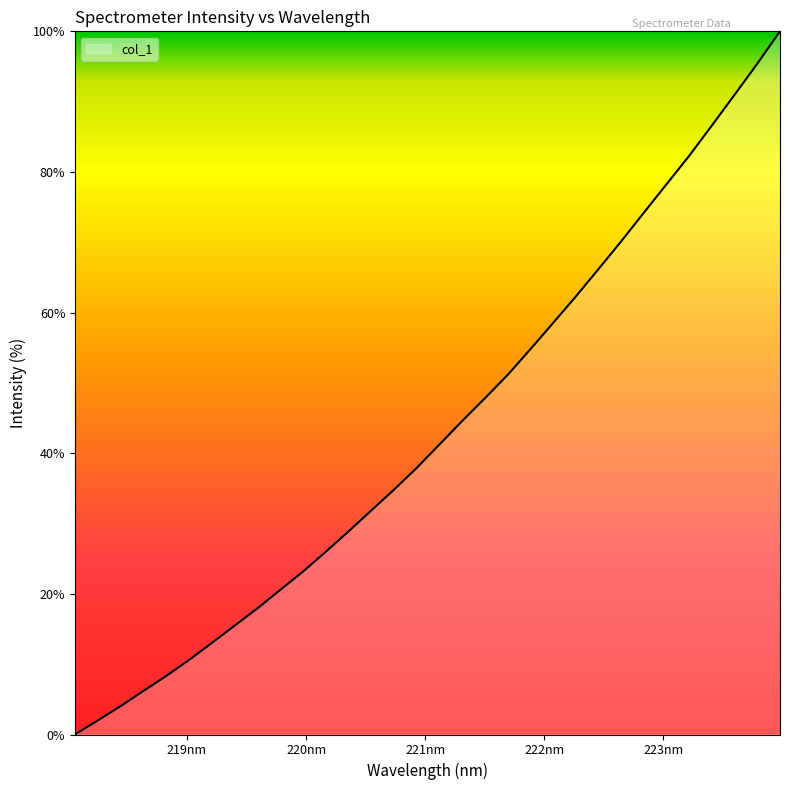

Count the number of values greater than 41.

16